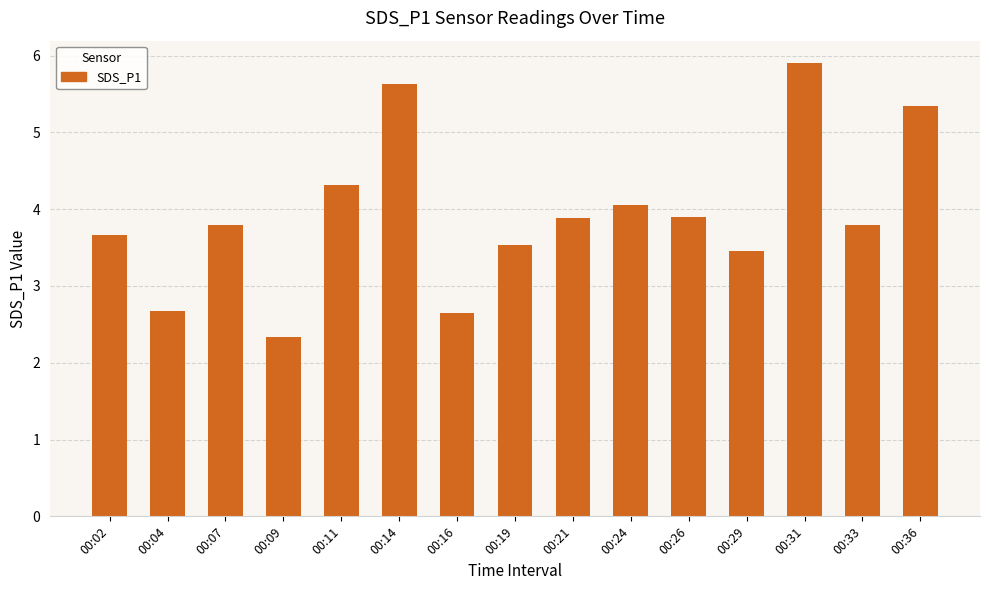

The chart shows a value of 3.8 at 00:09. True or false?

False